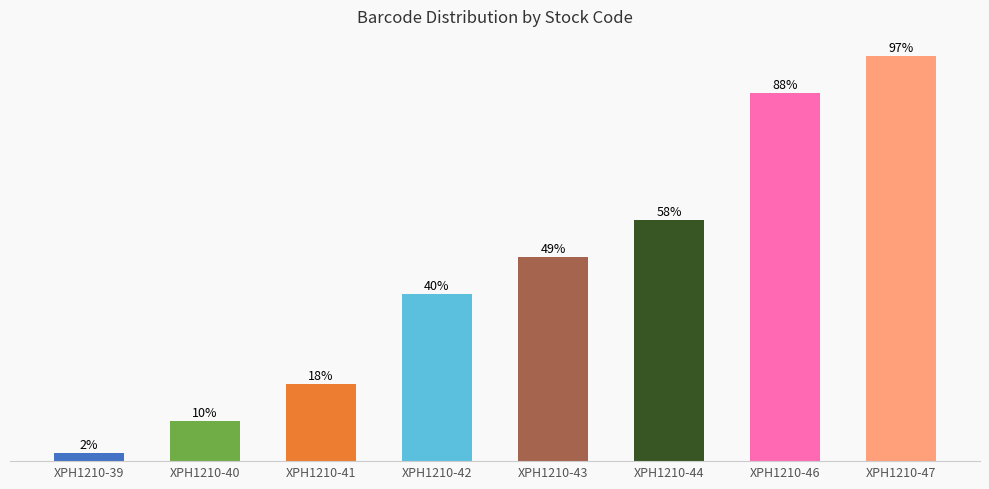

Rank the categories by value from highest to lowest.

XPH1210-47, XPH1210-46, XPH1210-44, XPH1210-43, XPH1210-42, XPH1210-41, XPH1210-40, XPH1210-39